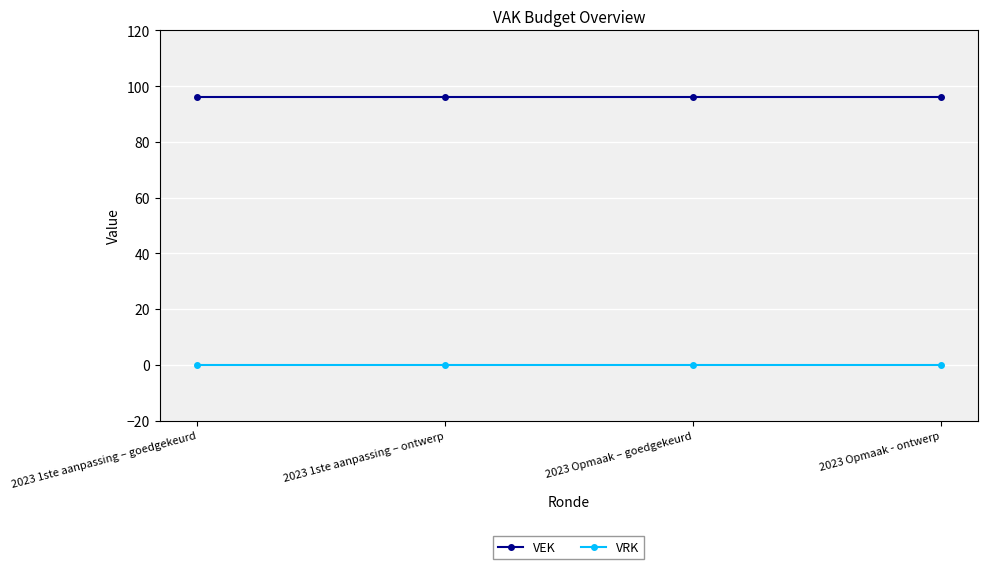

At 2023 Opmaak - ontwerp, list the series in order from smallest to largest.

VRK, VEK